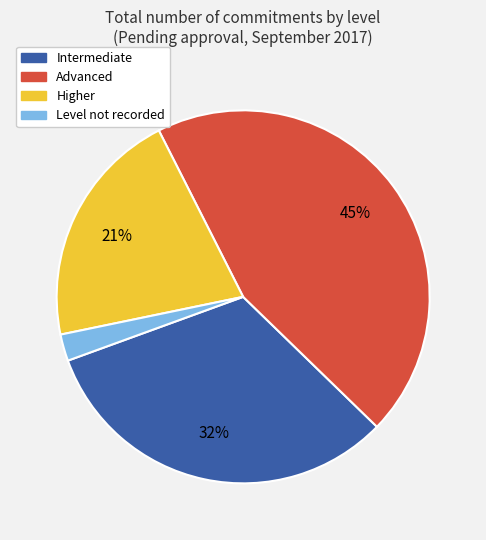

Count the number of slices in the pie.

4